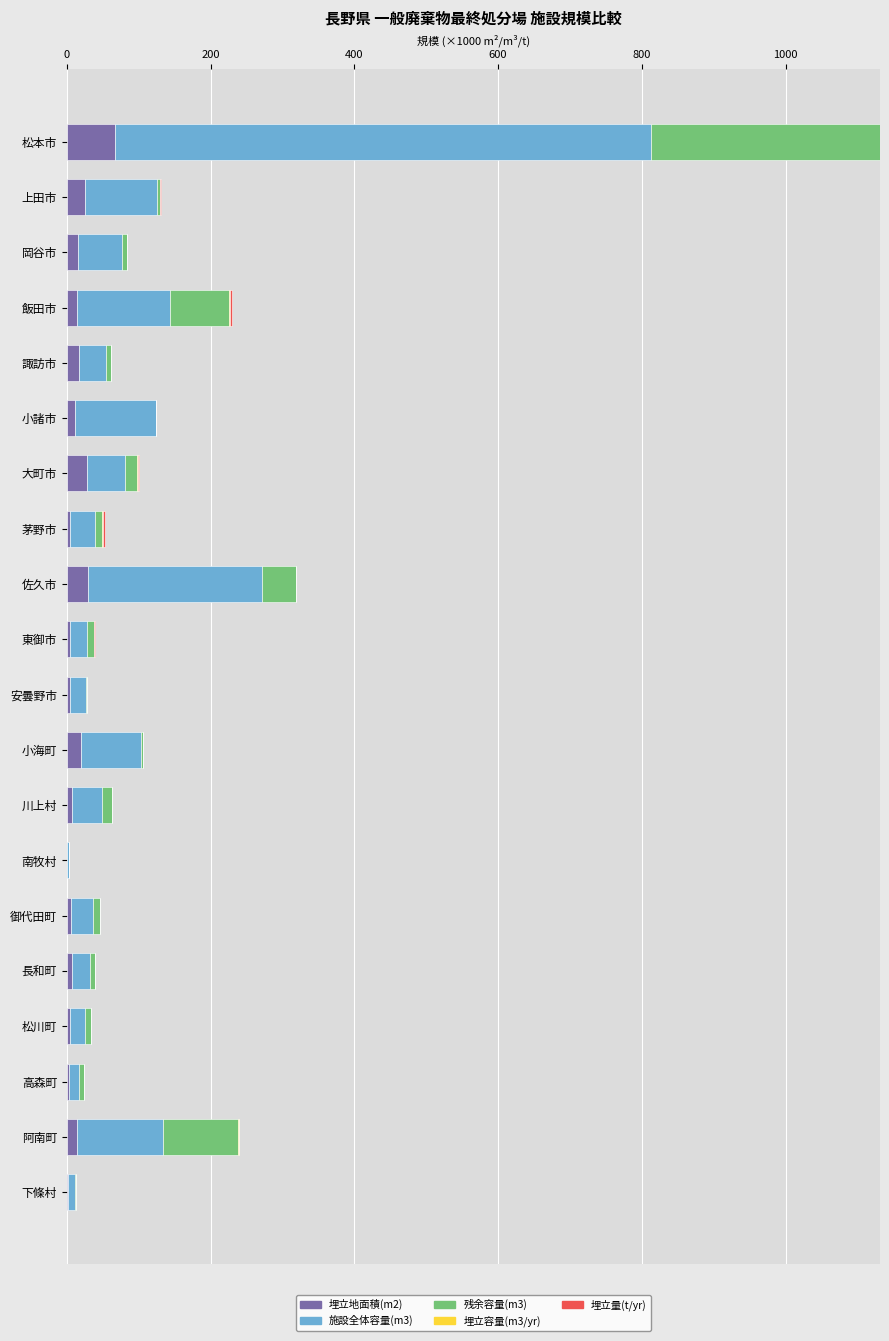

Which category has the highest value in the 埋立地面積(m2) series?

松本市